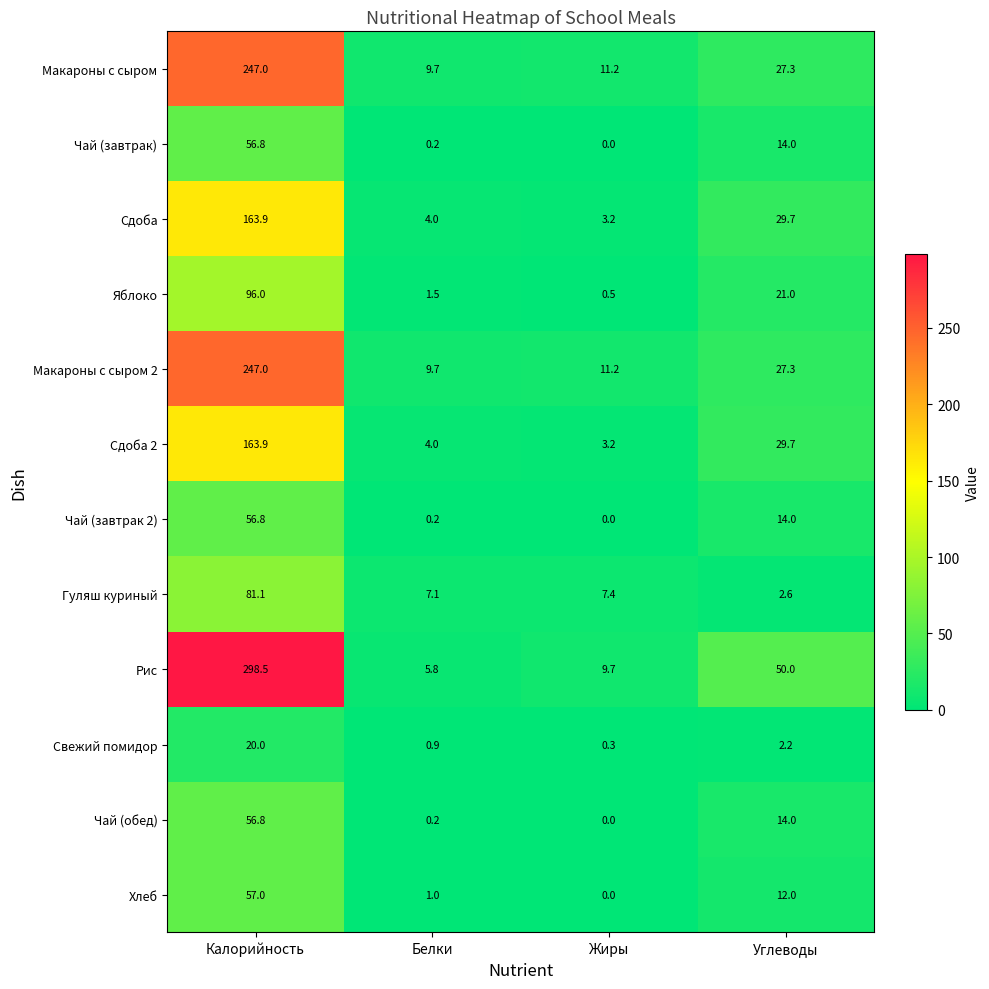

What is the maximum value shown in the chart?

298.5